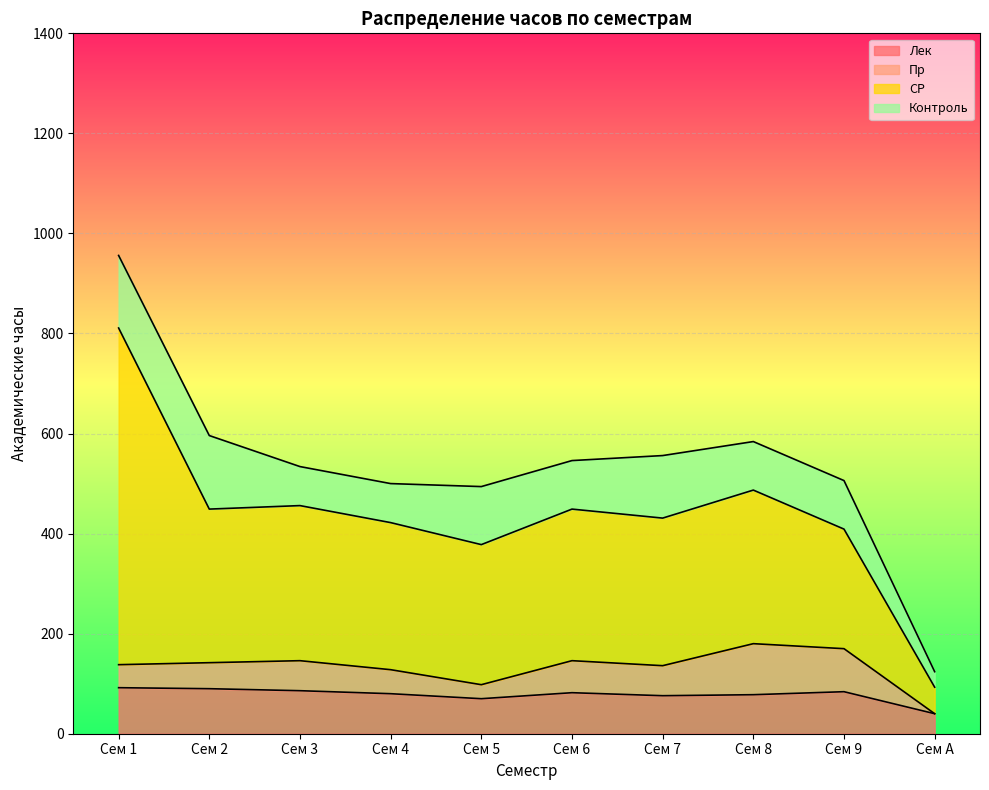

What position from the left is Сем 5?

5